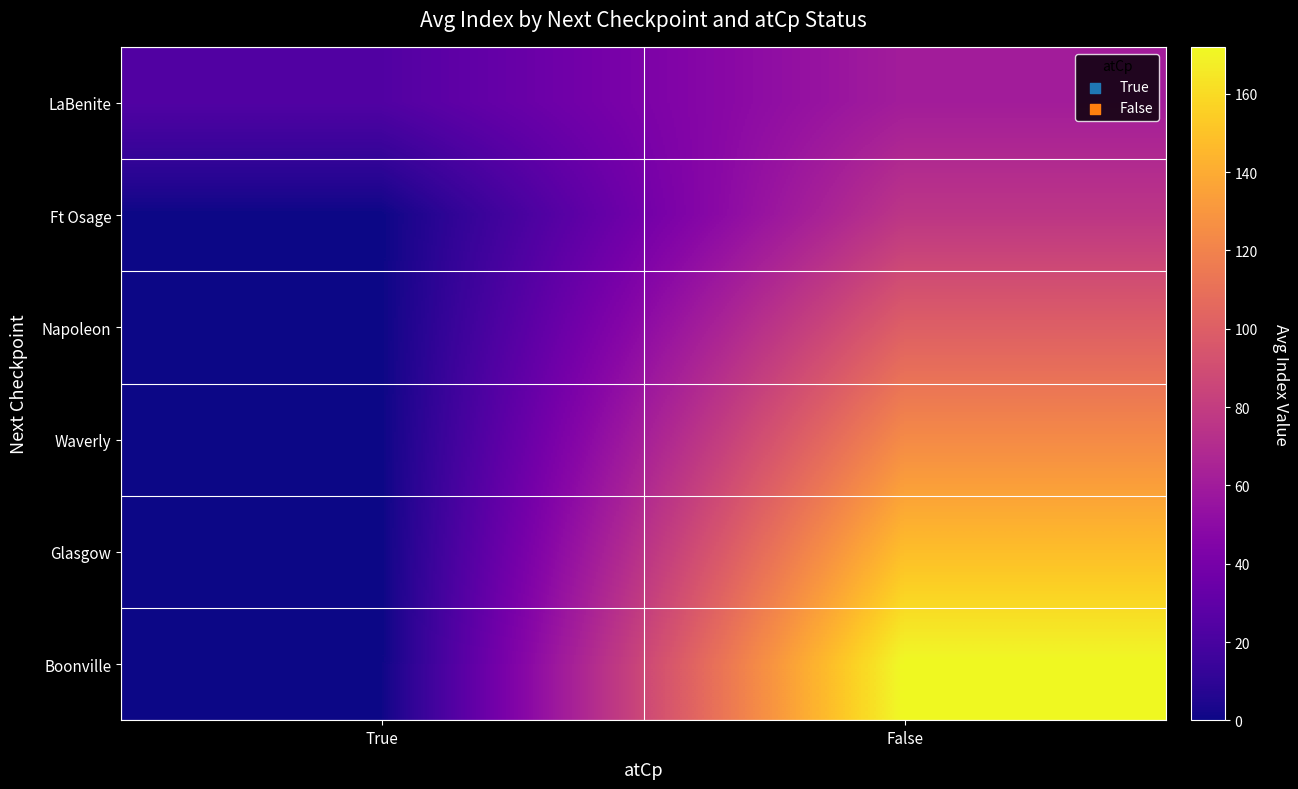

Which series has the largest total across all categories?

Boonville